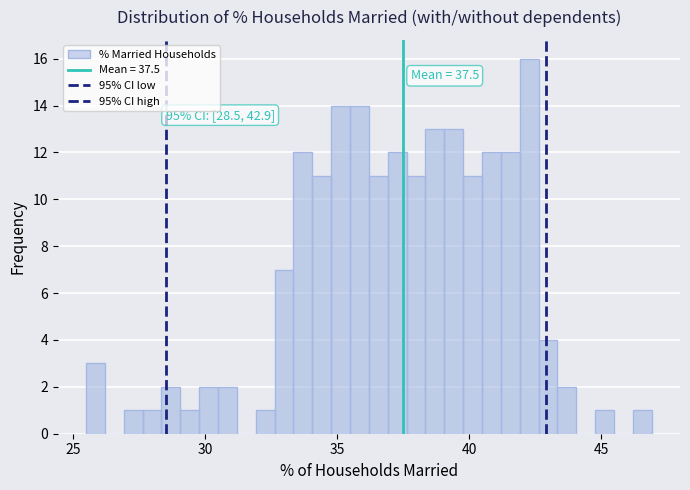

Read against the x-axis, roughly where is the centre of the tallest bar?

42.5